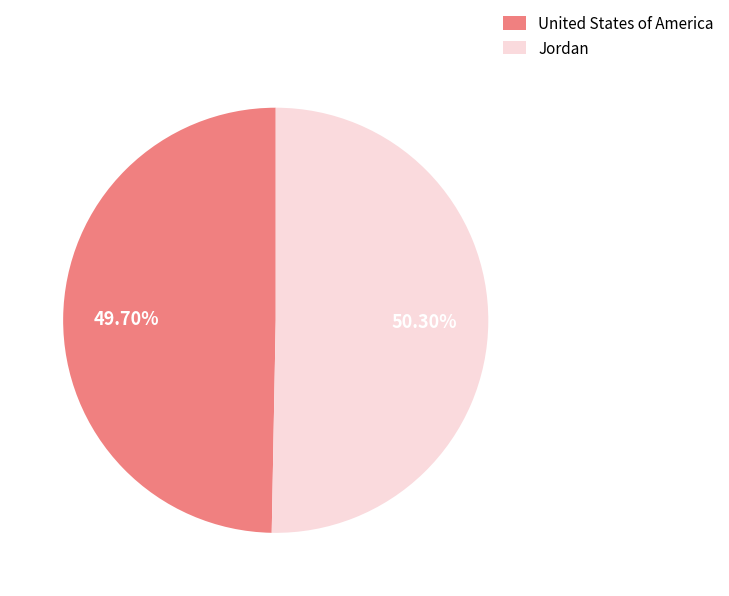

Between Jordan and United States of America, which is larger?

Jordan